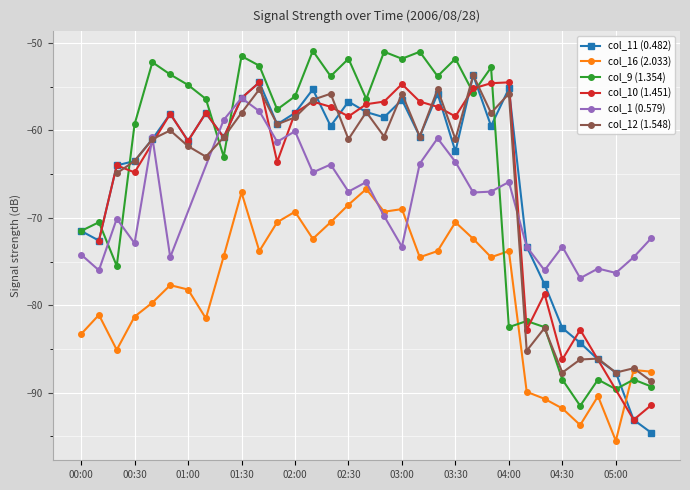

Where is col_16 (2.033) nearest to the value -81?

00:10